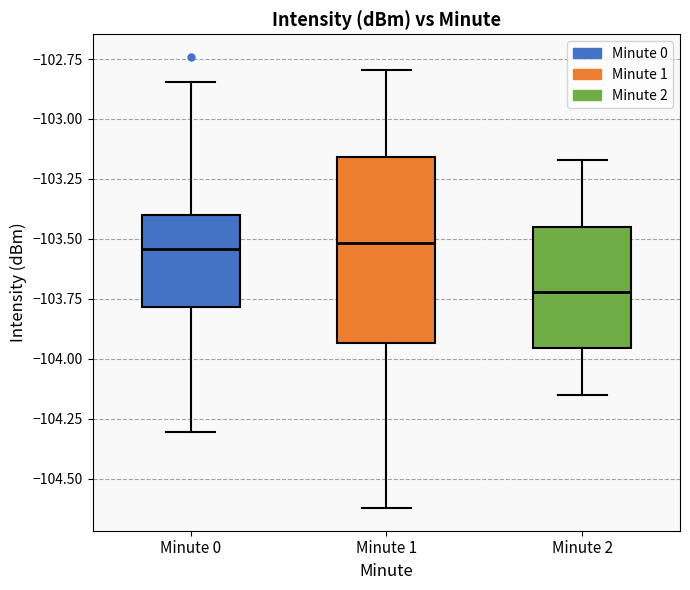

Which box is the tallest, from its lower edge to its upper edge?

Minute 1